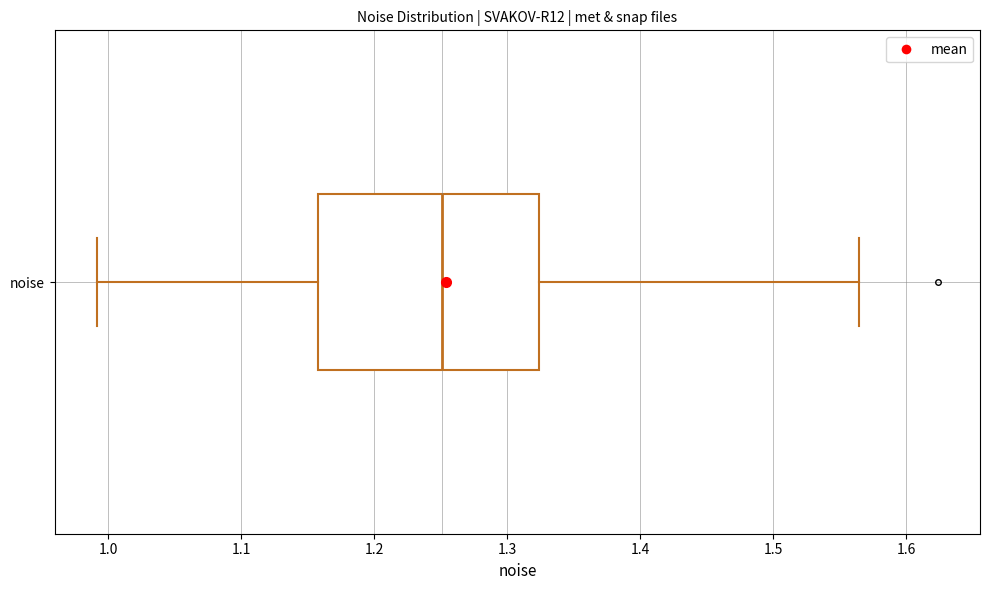

Transcribe this box plot: give where the median line is, the range the box spans, and where the two whiskers end, as read against the x-axis. The values are not printed on the chart, so give them approximately, as read against the axis.

median 1.25, box 1.16 to 1.32, whiskers 0.99 to 1.56